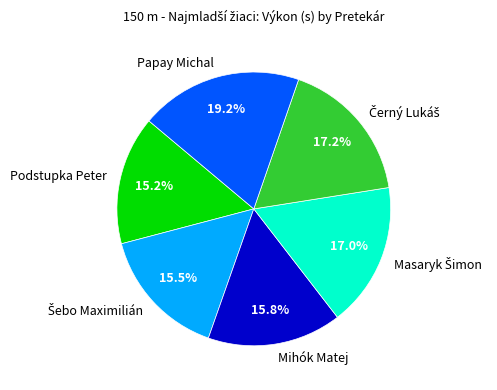

How many slices are in this pie chart?

6